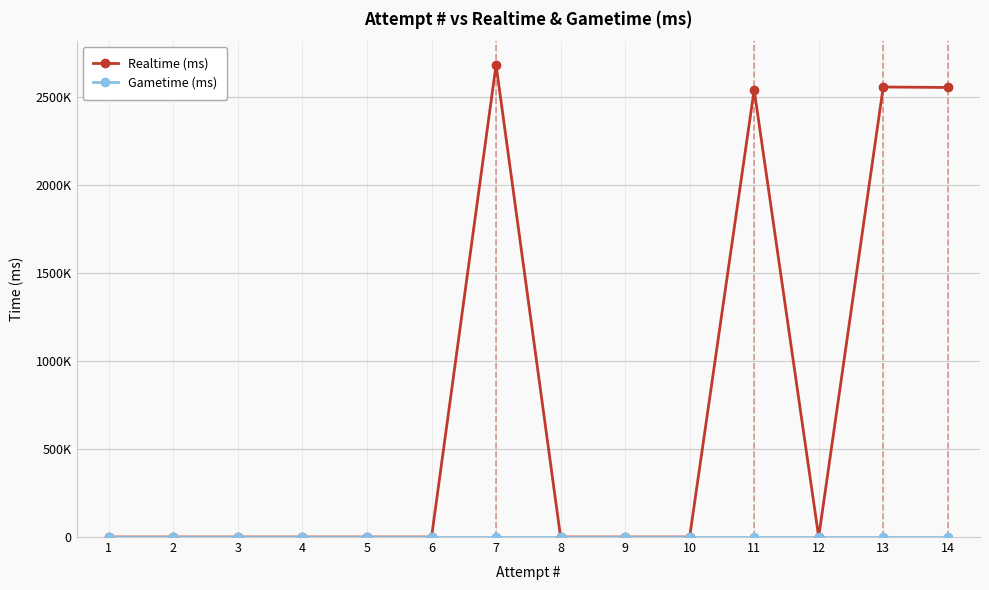

Between 5 and 11, which is larger?

11